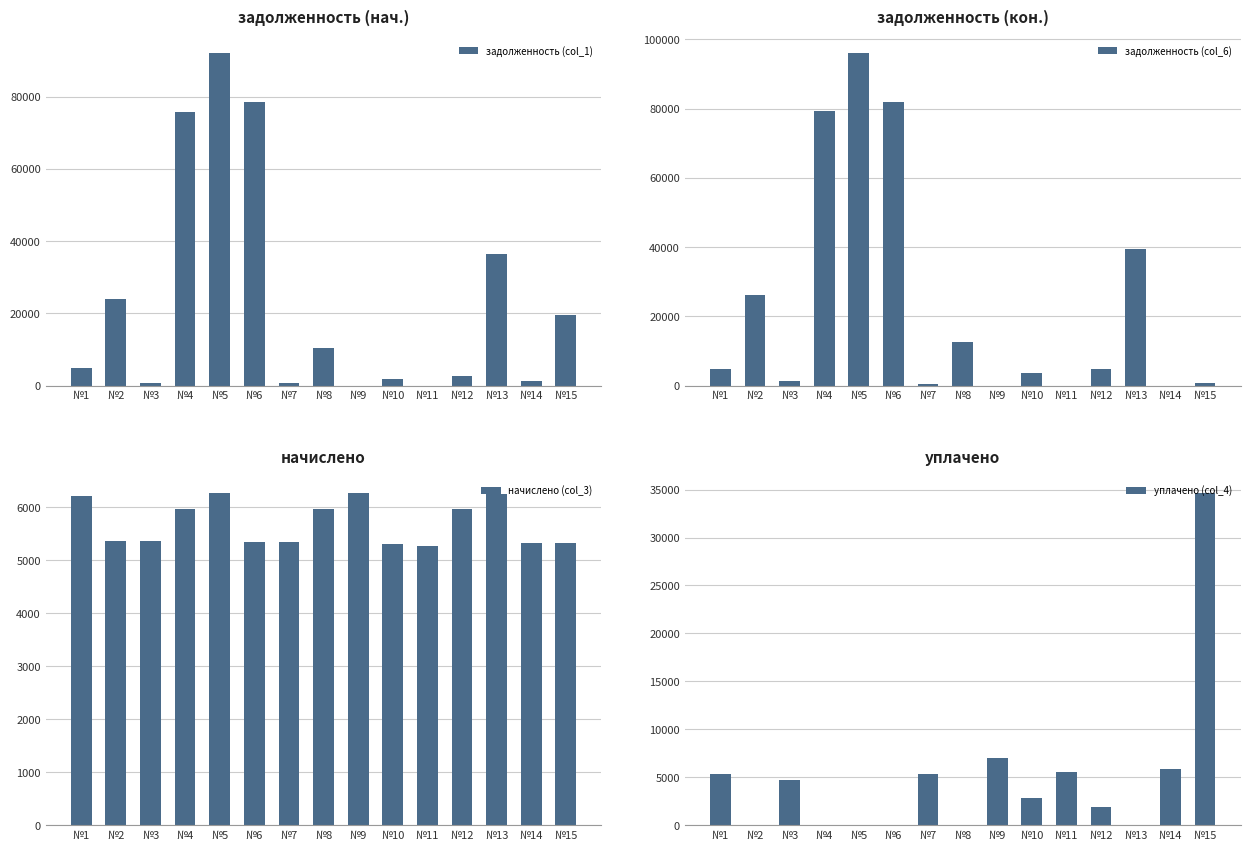

Rank the categories by задолженность (col_1) value from lowest to highest.

№9, №11, №7, №3, №14, №10, №12, №1, №8, №15, №2, №13, №4, №6, №5